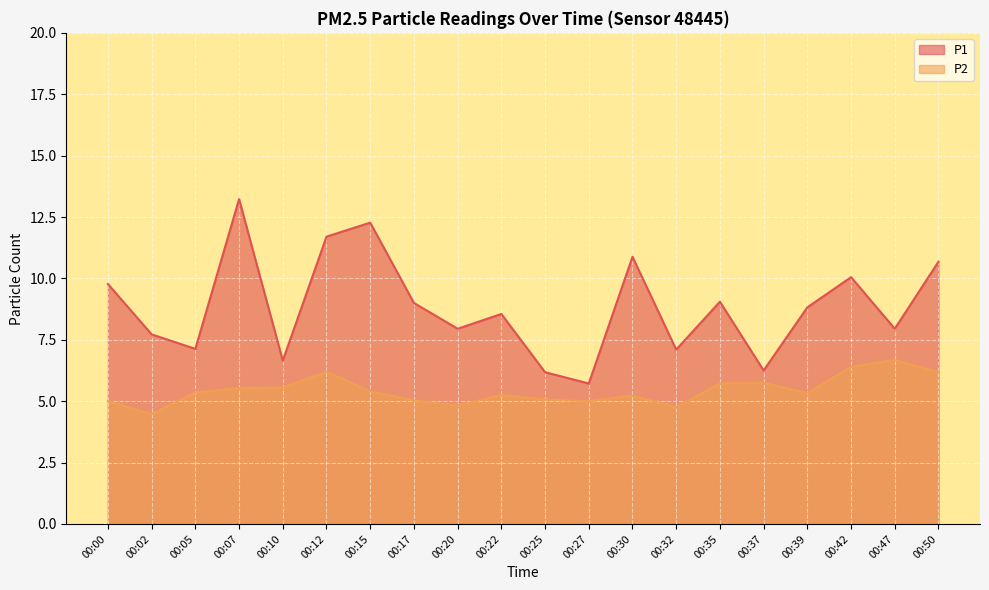

Between 00:07 and 00:15, which series saw the biggest shift?

P1